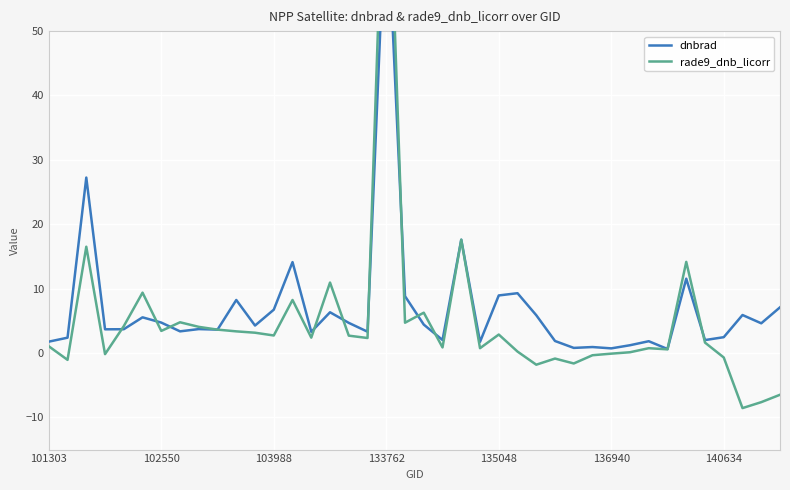

Is it true that dnbrad equals 8.2 at 10?

True